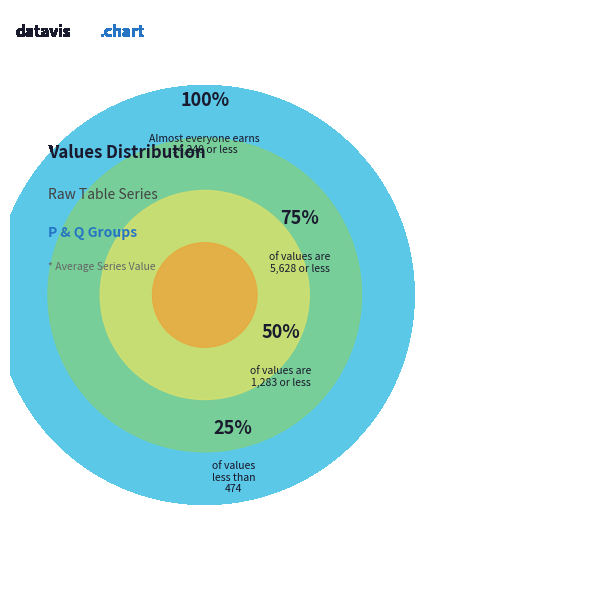

Is it true that 23-P is 1% of the pie?

False